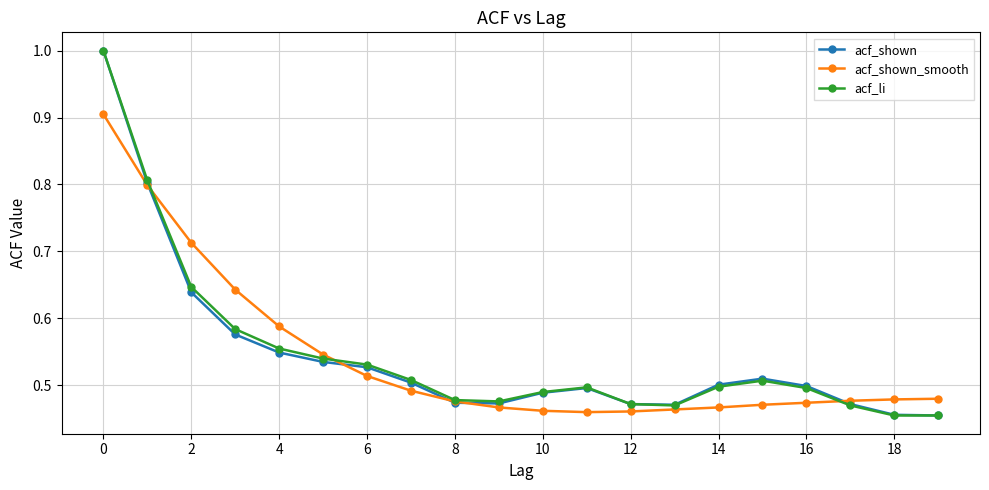

What is the highest value of the acf_shown_smooth series?

0.9